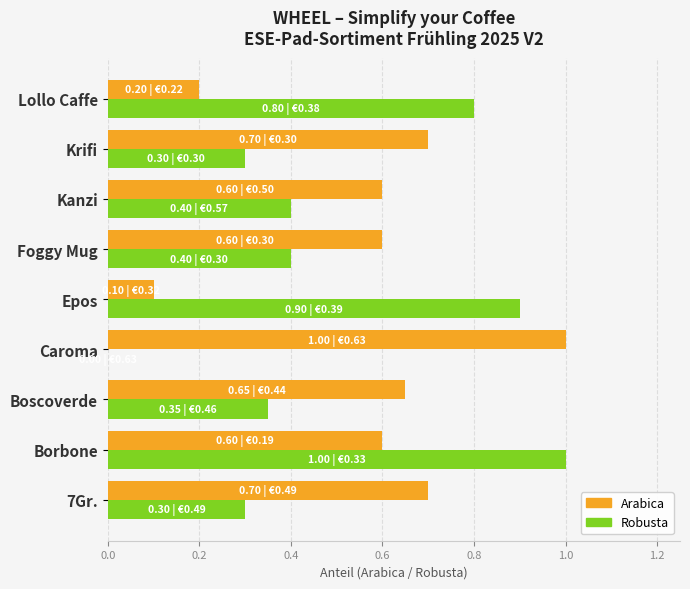

At which category is the sum across all series the highest?

Borbone